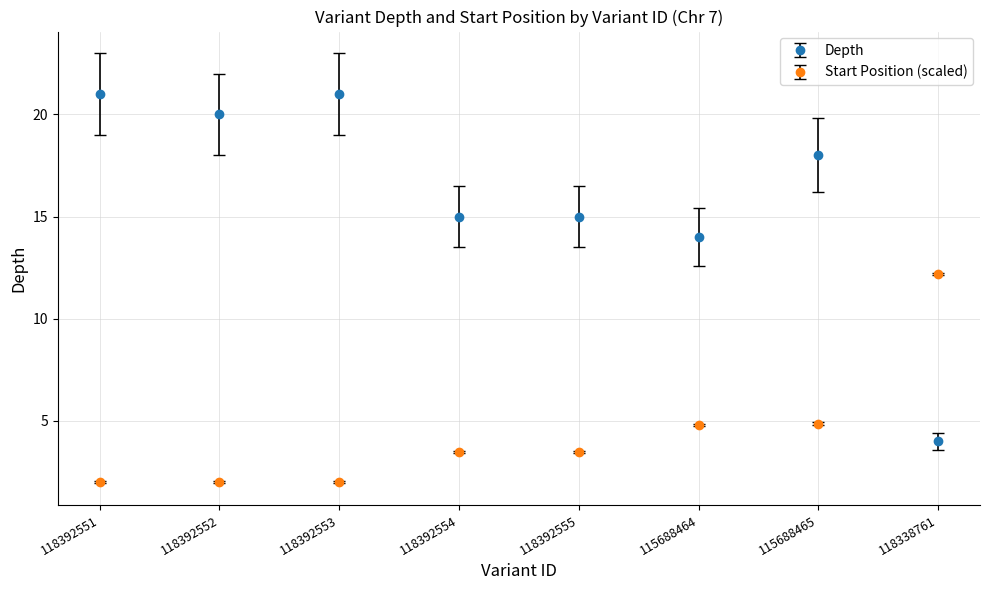

After their last crossing, which series has the higher values: Start Position (scaled) or Depth?

Start Position (scaled)